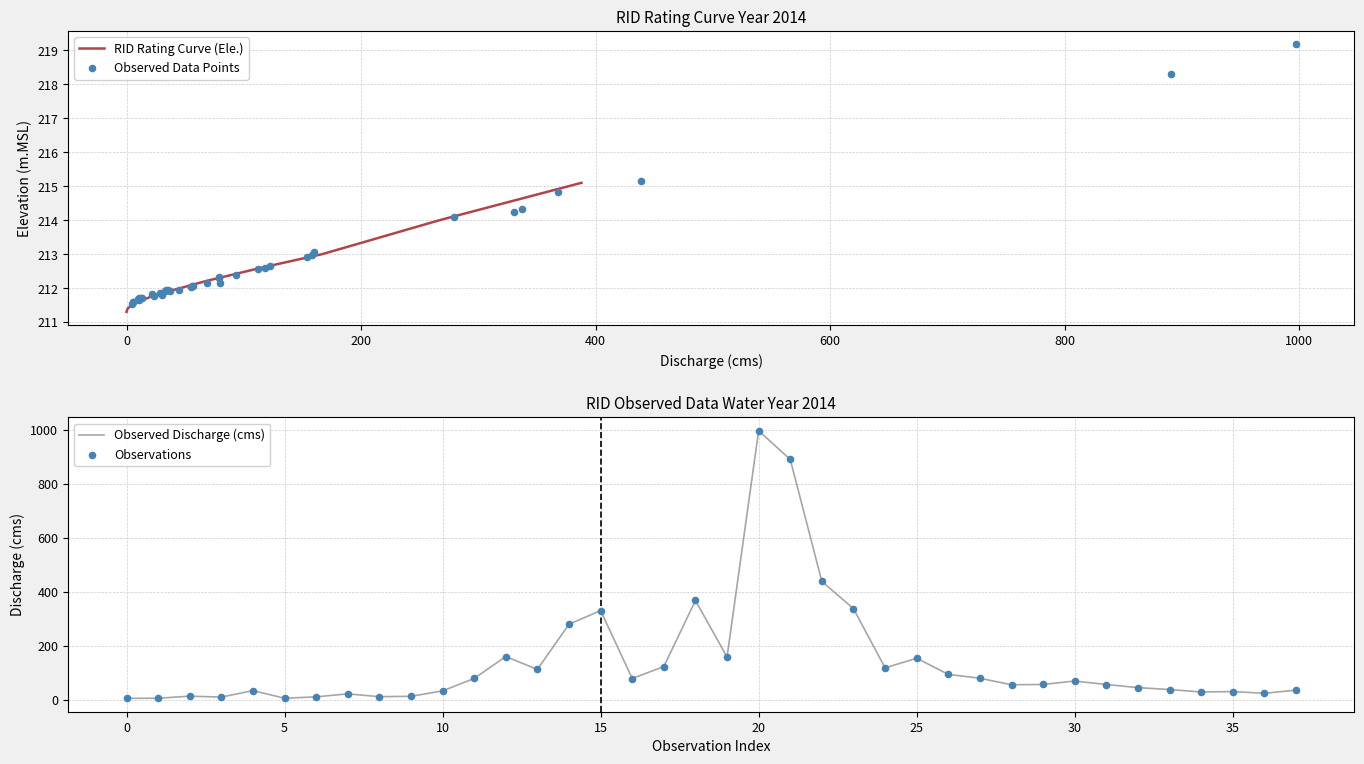

What is the highest value of the RID Rating Curve (Ele.) series?

215.1